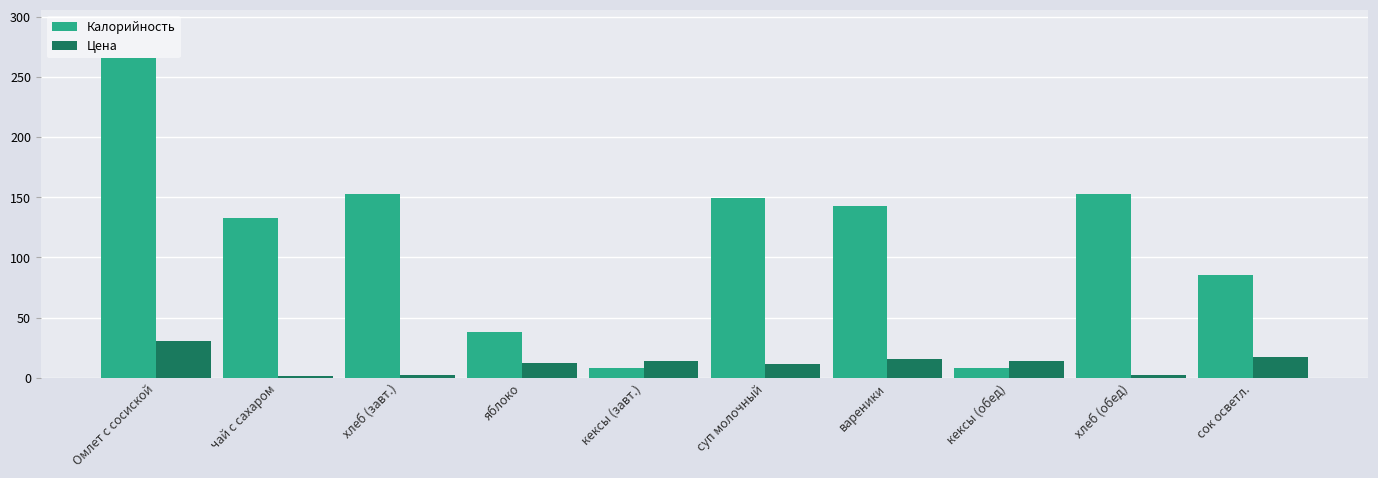

What is the difference between the maximum and second lowest values in the Калорийность series?

257.4